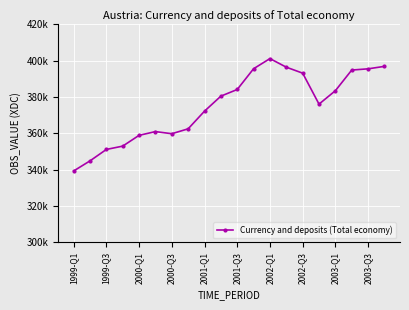

Is this an area chart (filled region under the line)?

No